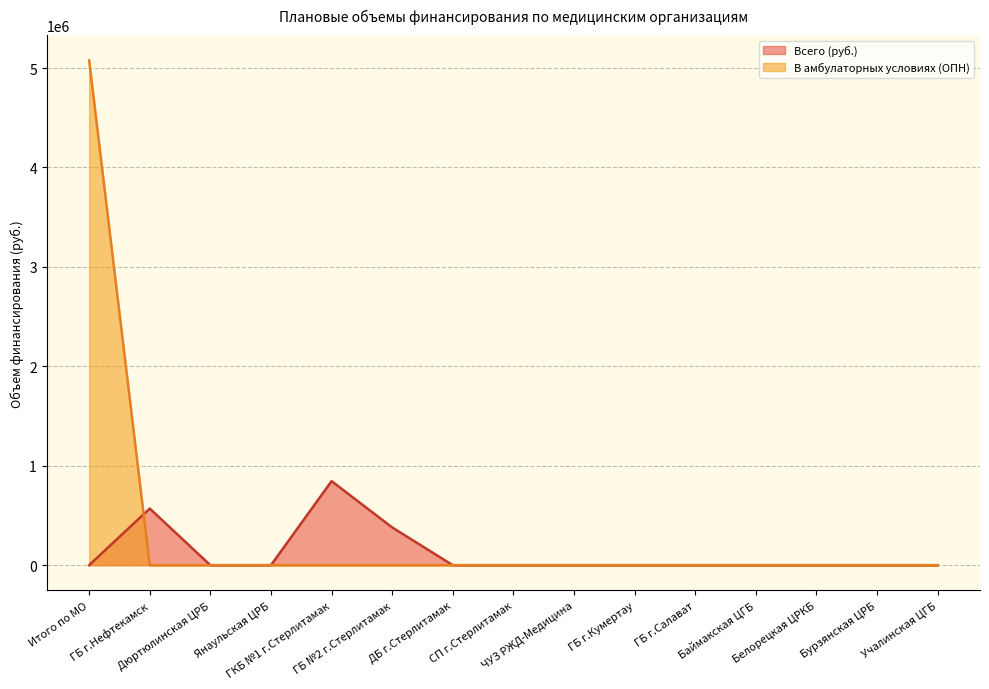

How many distinct data groups are displayed?

2